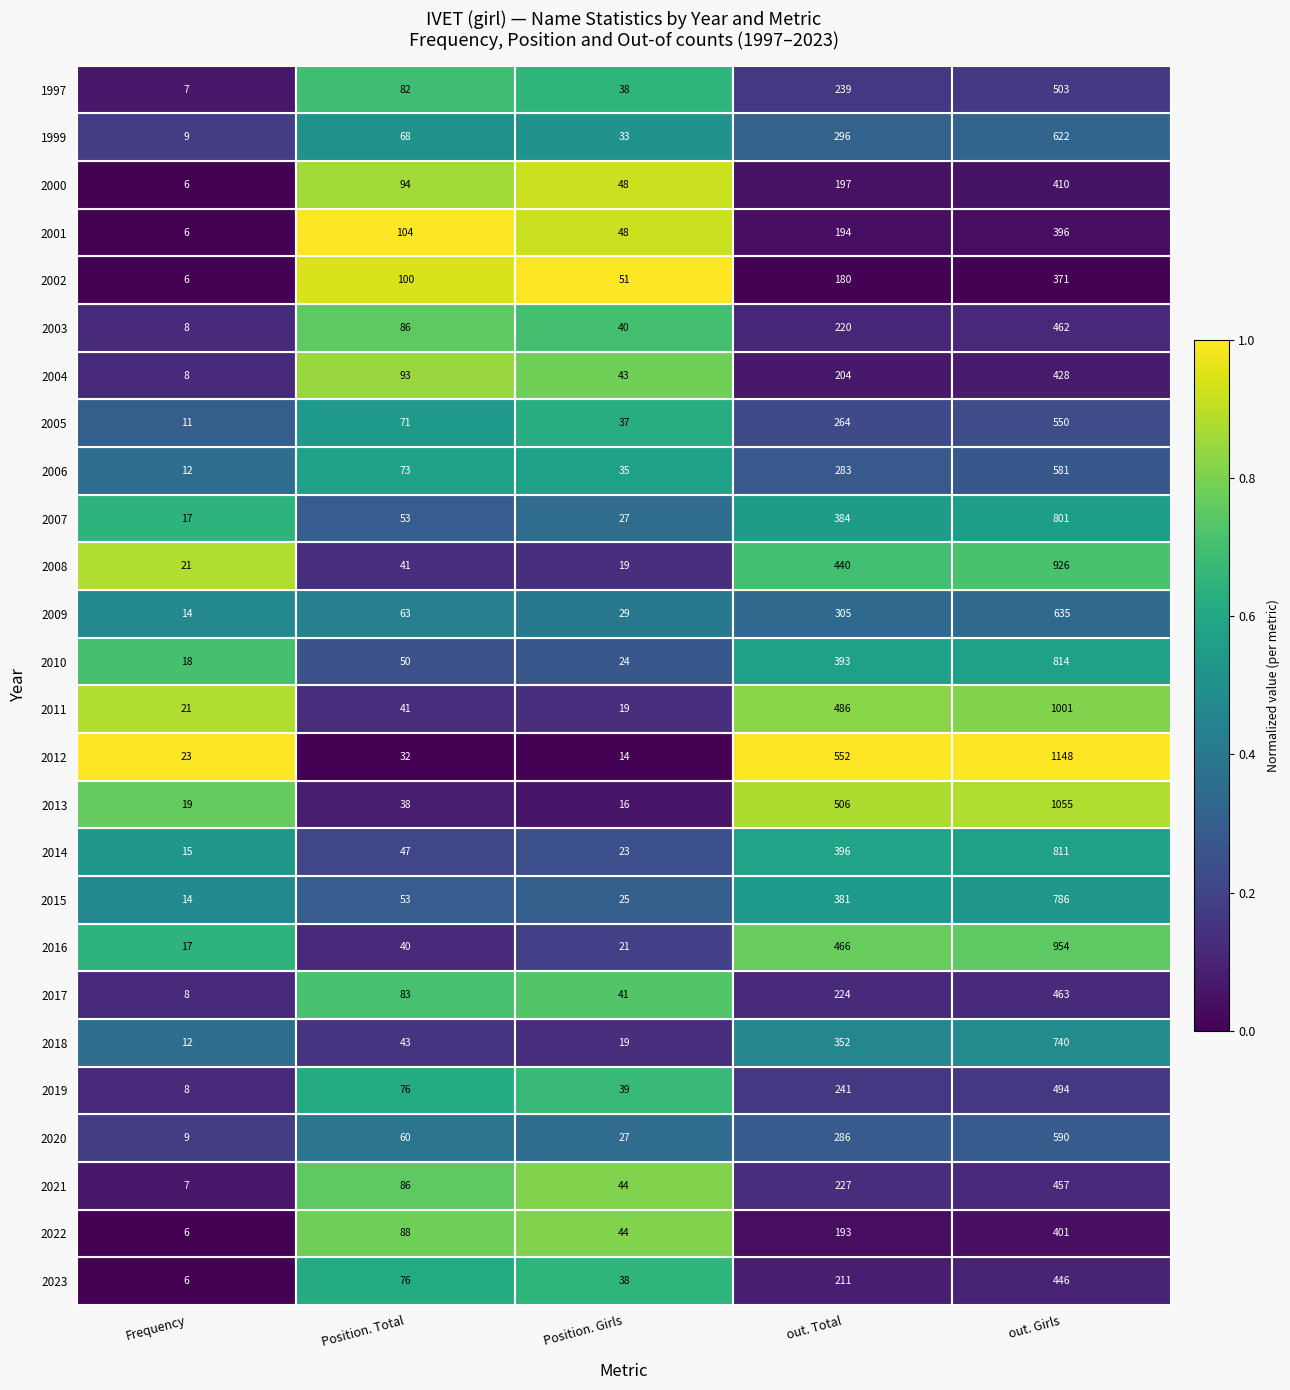

Which series changed the most between Position. Girls and out. Girls?

2012